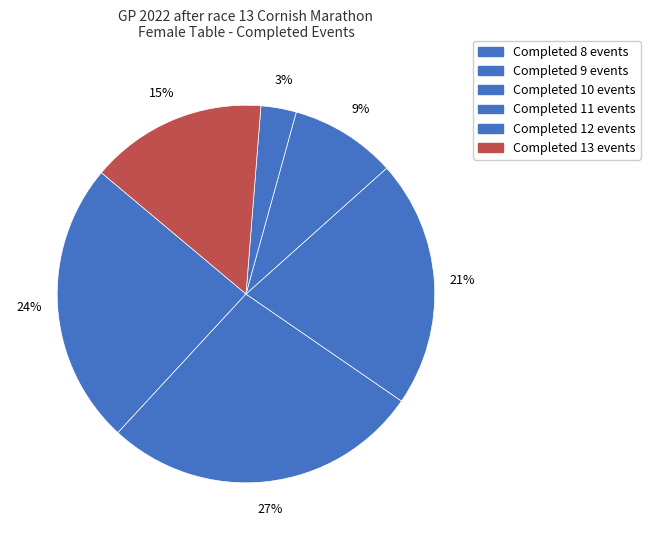

How many slices are in this pie chart?

6